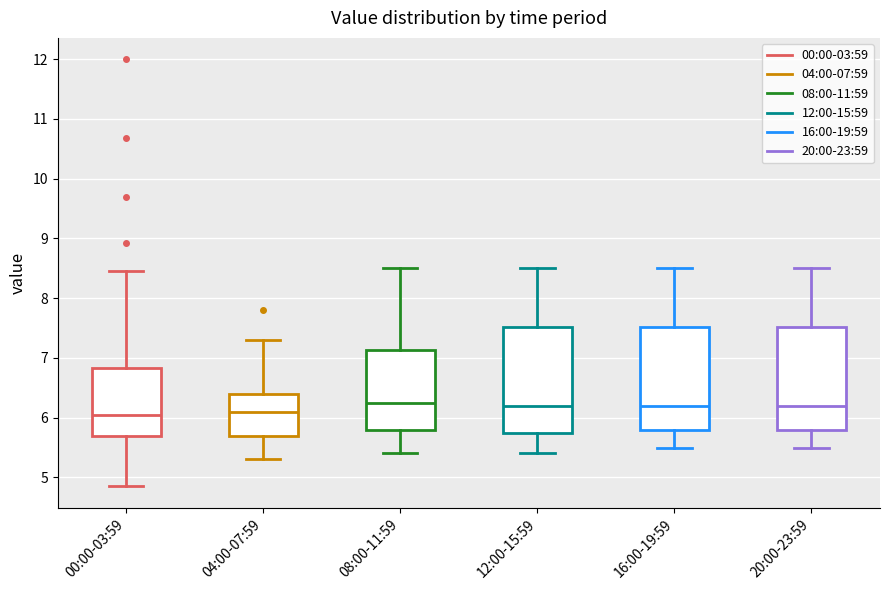

Where does the upper whisker of the box for 16:00-19:59 end on the y-axis? The values are not printed on the chart, so give them approximately, as read against the axis.

8.5